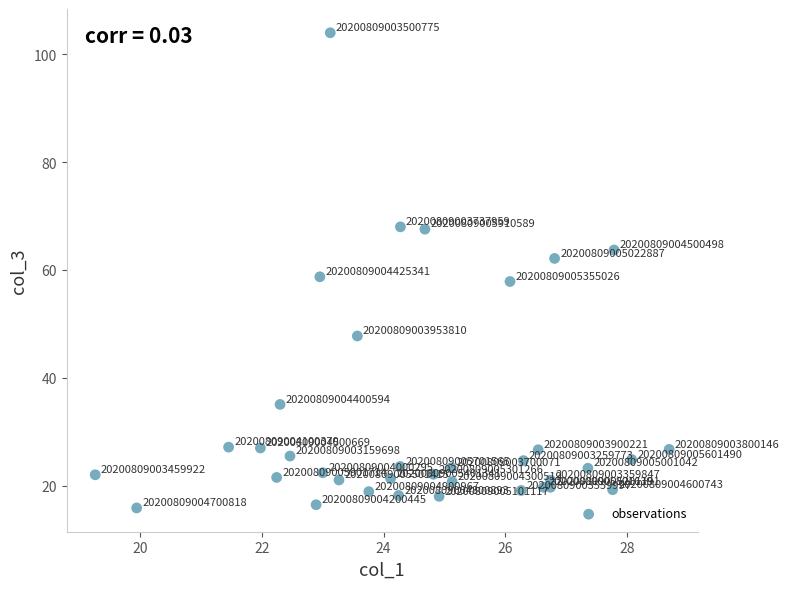

What Y value in the scatter plot is closest to 59?

58.7